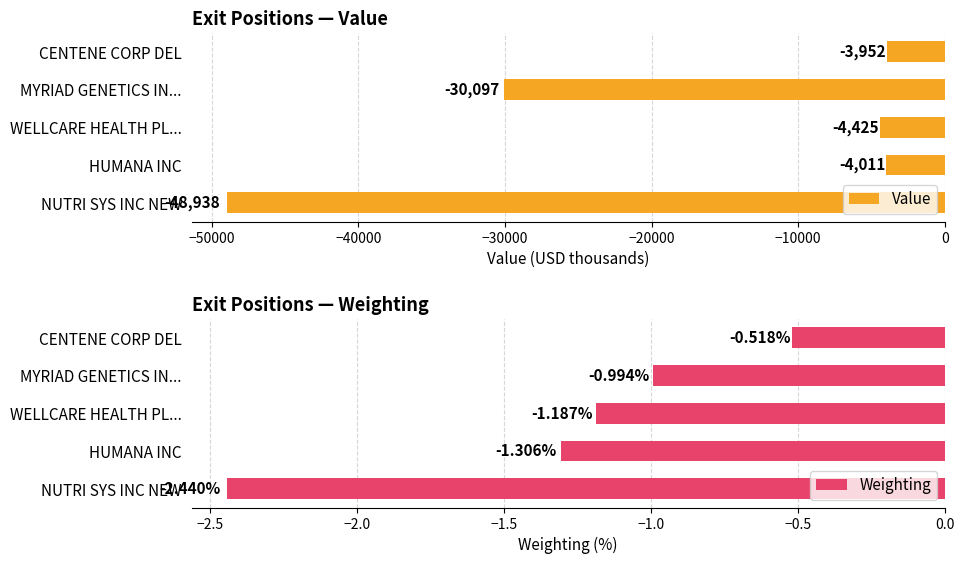

What is the minimum value for Value?

-48938